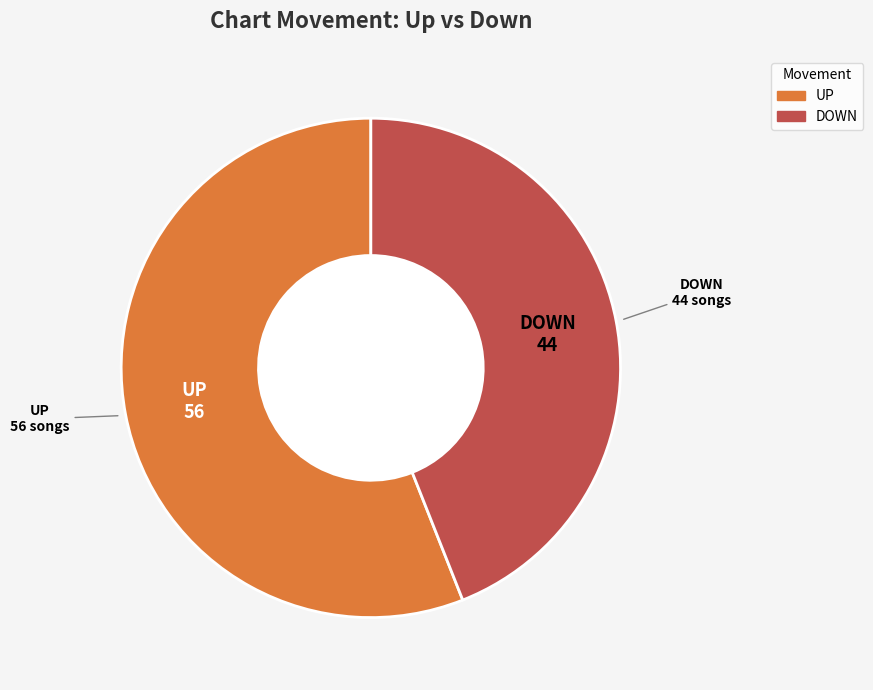

Is there any slice that represents more than half of the pie?

Yes